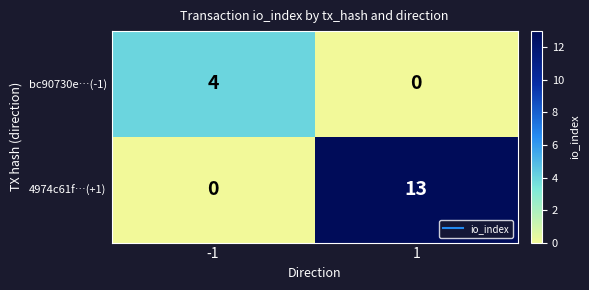

Which series changed the most between -1 and 1?

4974c61f…(+1)